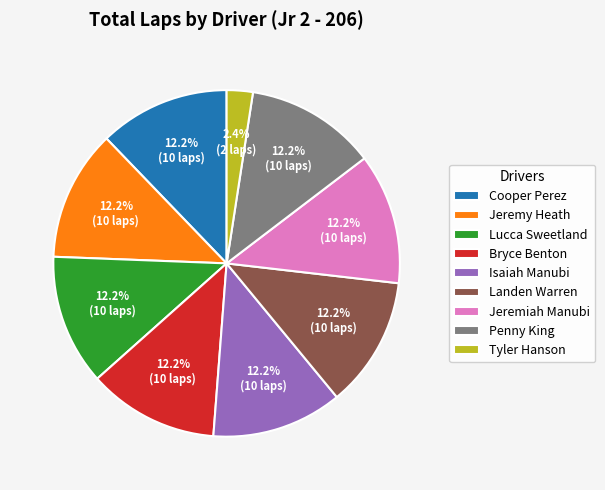

Which slice is the smallest?

Tyler Hanson